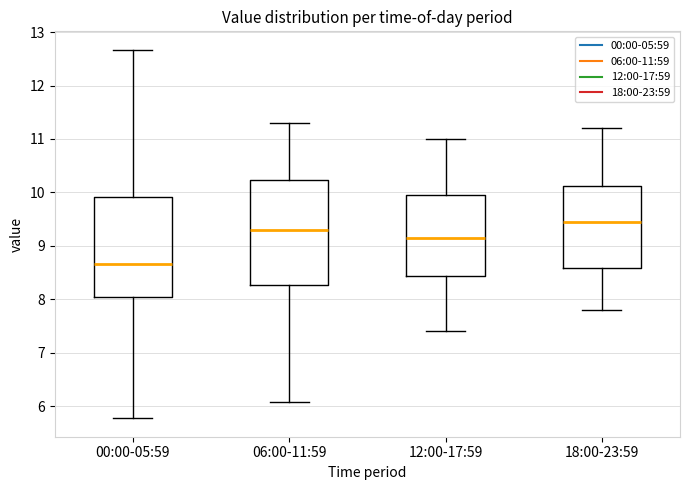

Which box's median line is the highest?

18:00-23:59